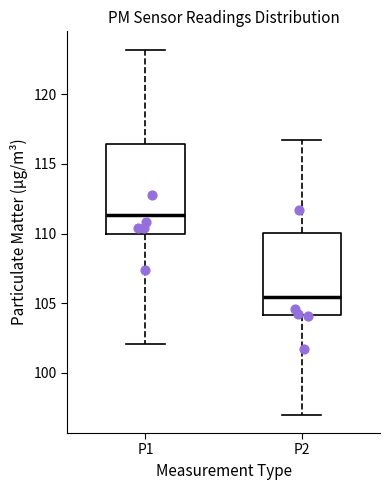

Comparing the boxes themselves (not the whiskers), which one is the tallest?

P1